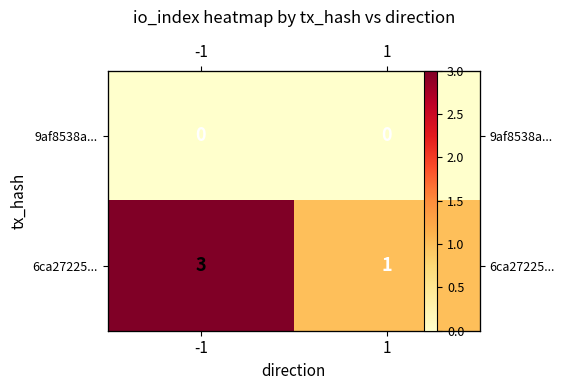

At which label is 9af8538a... closest to 0?

-1